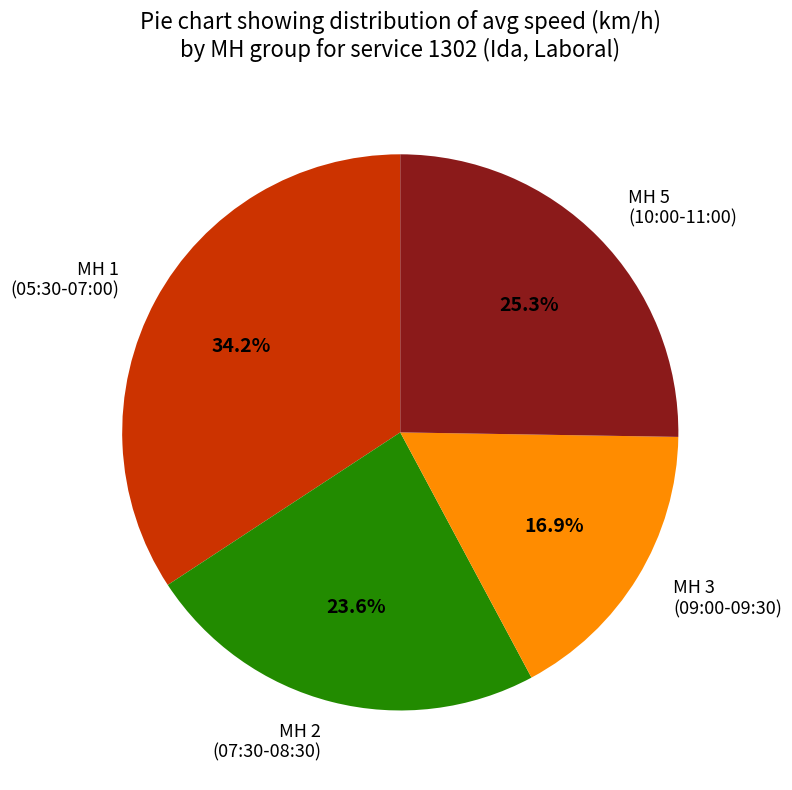

Is there a majority slice in this chart?

No